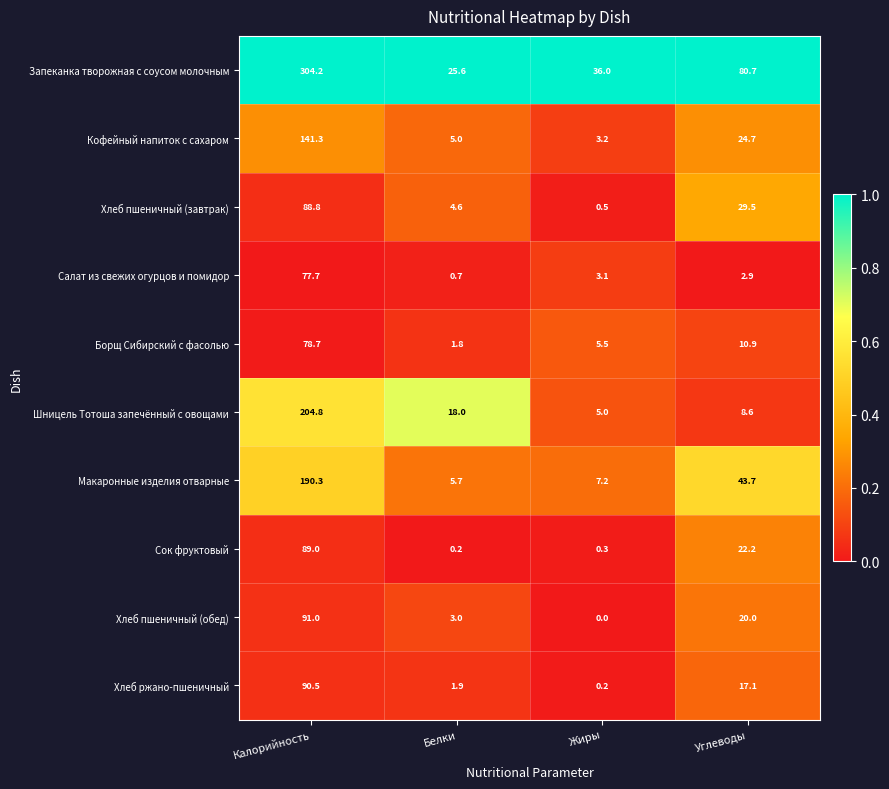

What is the greatest value displayed?

304.2